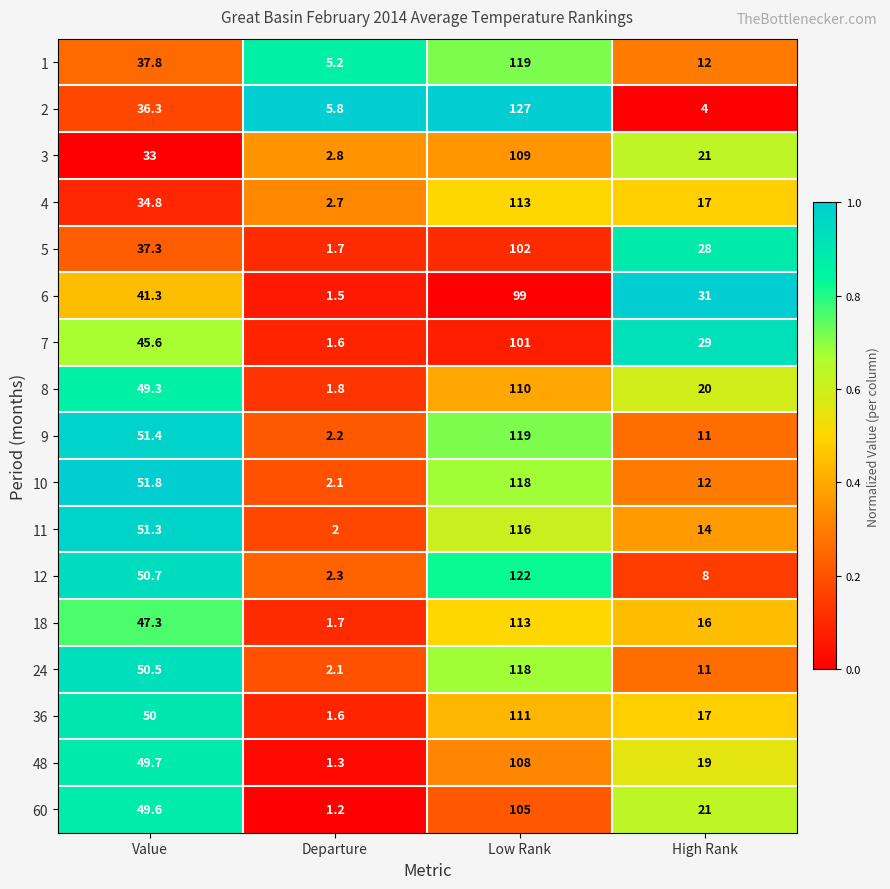

What is the smallest value displayed?

1.2